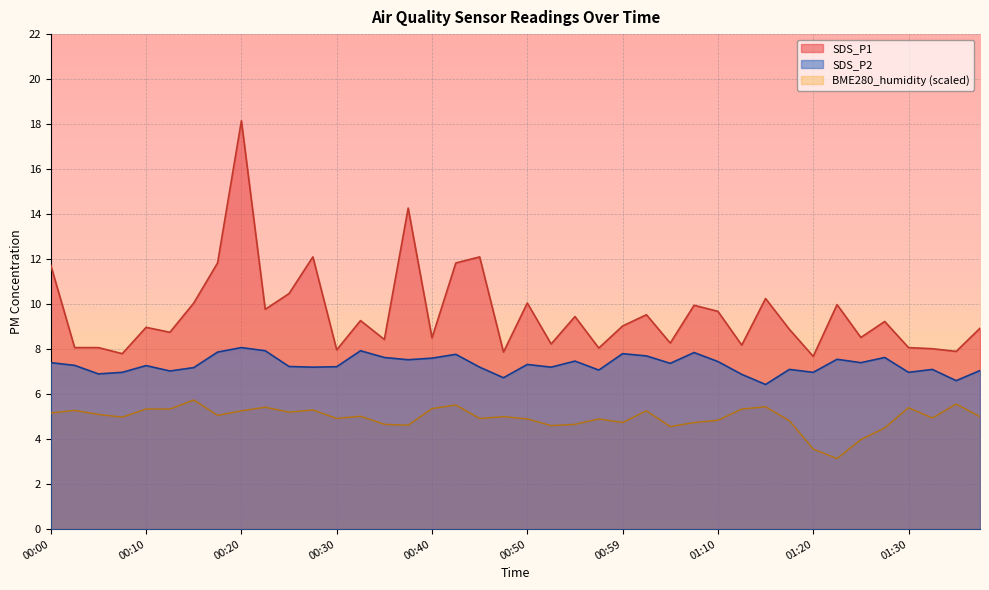

What is the difference between the maximum and minimum values in the SDS_P2 series?

1.6